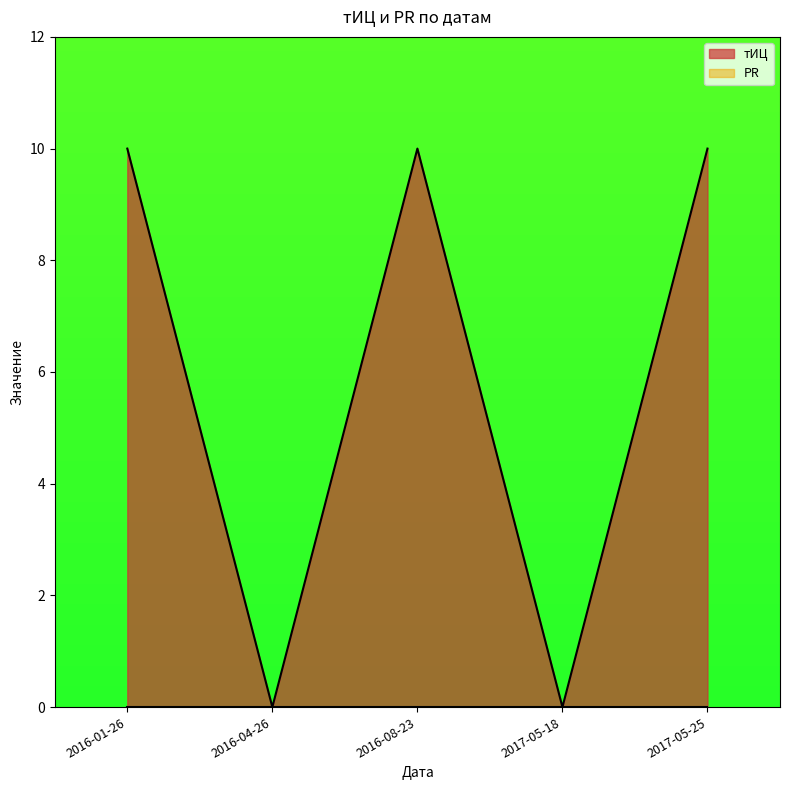

Rank the categories by value from highest to lowest.

2016-01-26, 2016-08-23, 2017-05-25, 2016-04-26, 2017-05-18